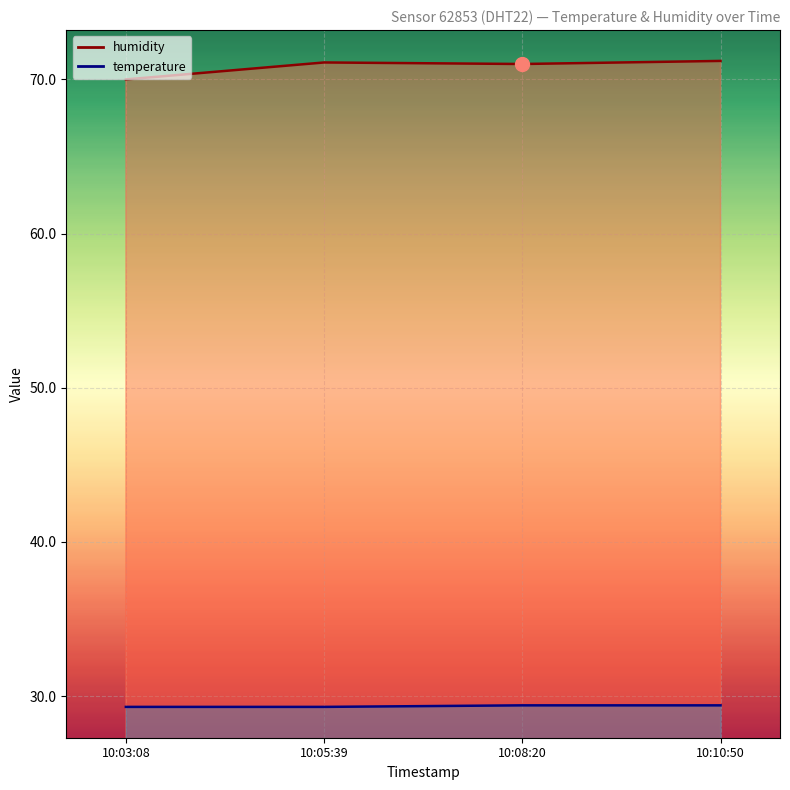

Is it true that humidity equals 23.5 at 10:05:39?

False